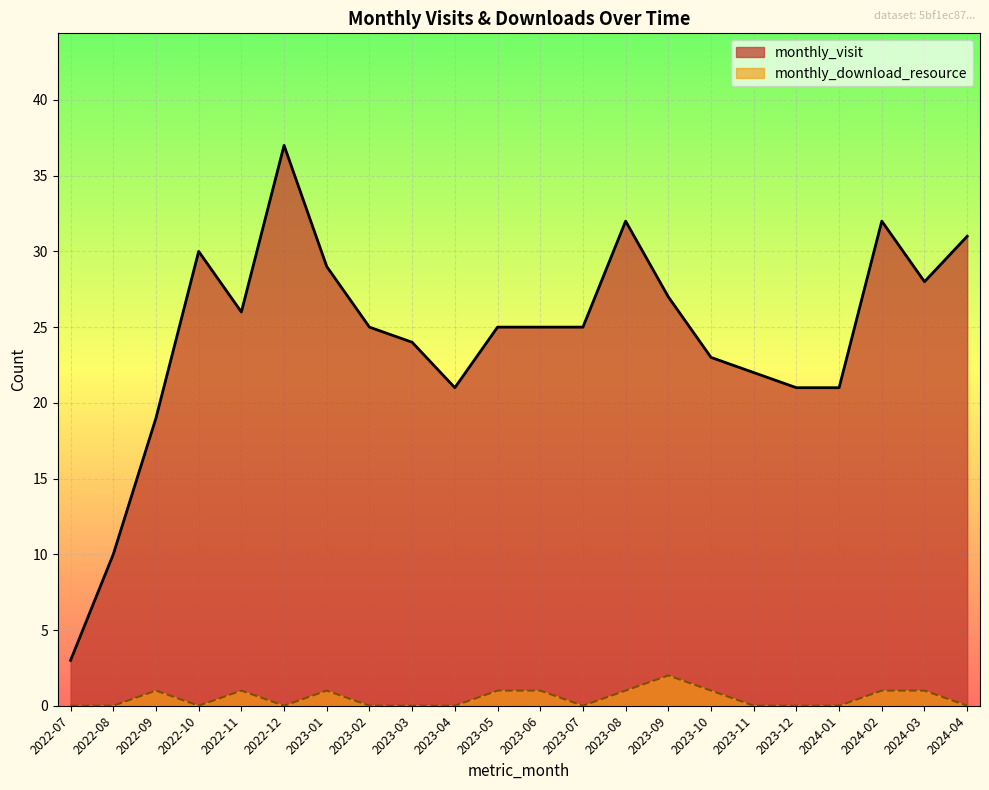

True or false: monthly_download_resource has more than 2 interior local peaks.

True